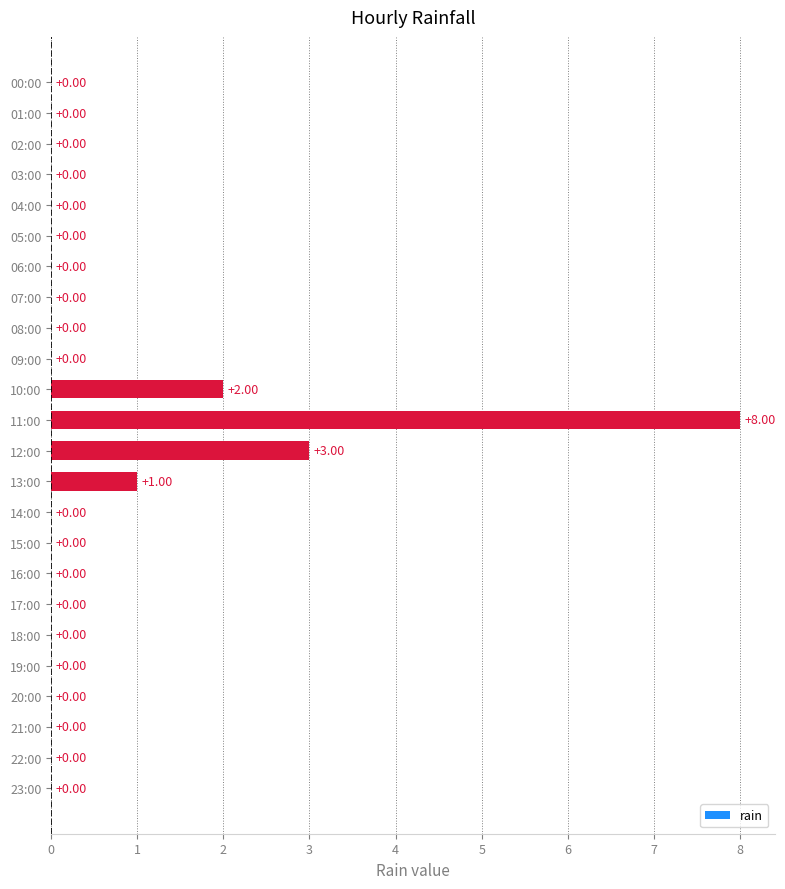

What is the sum of all values?

14